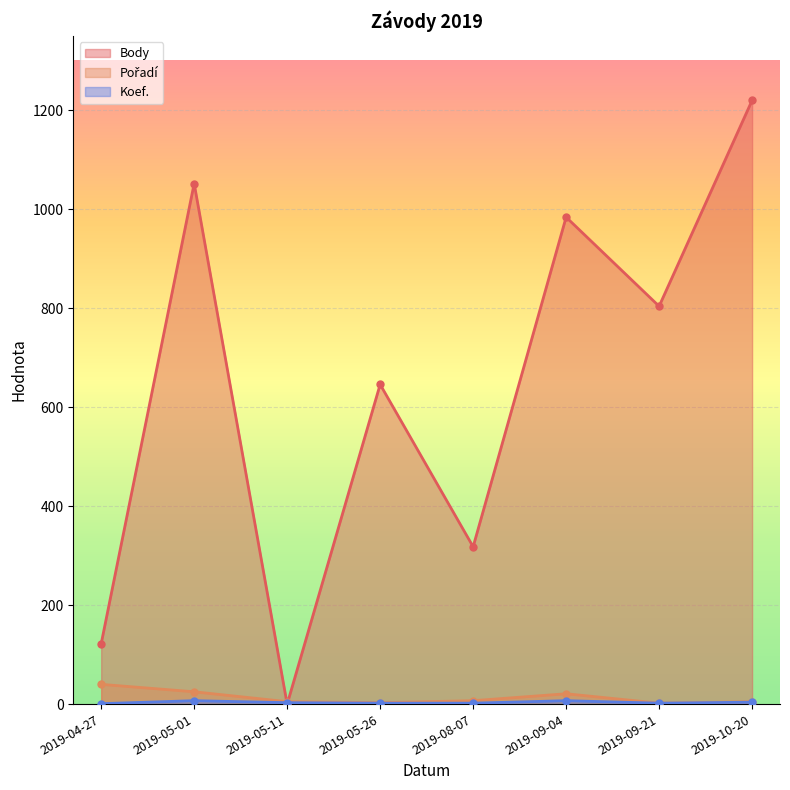

Where does the Koef. series first go above 3?

2019-05-01